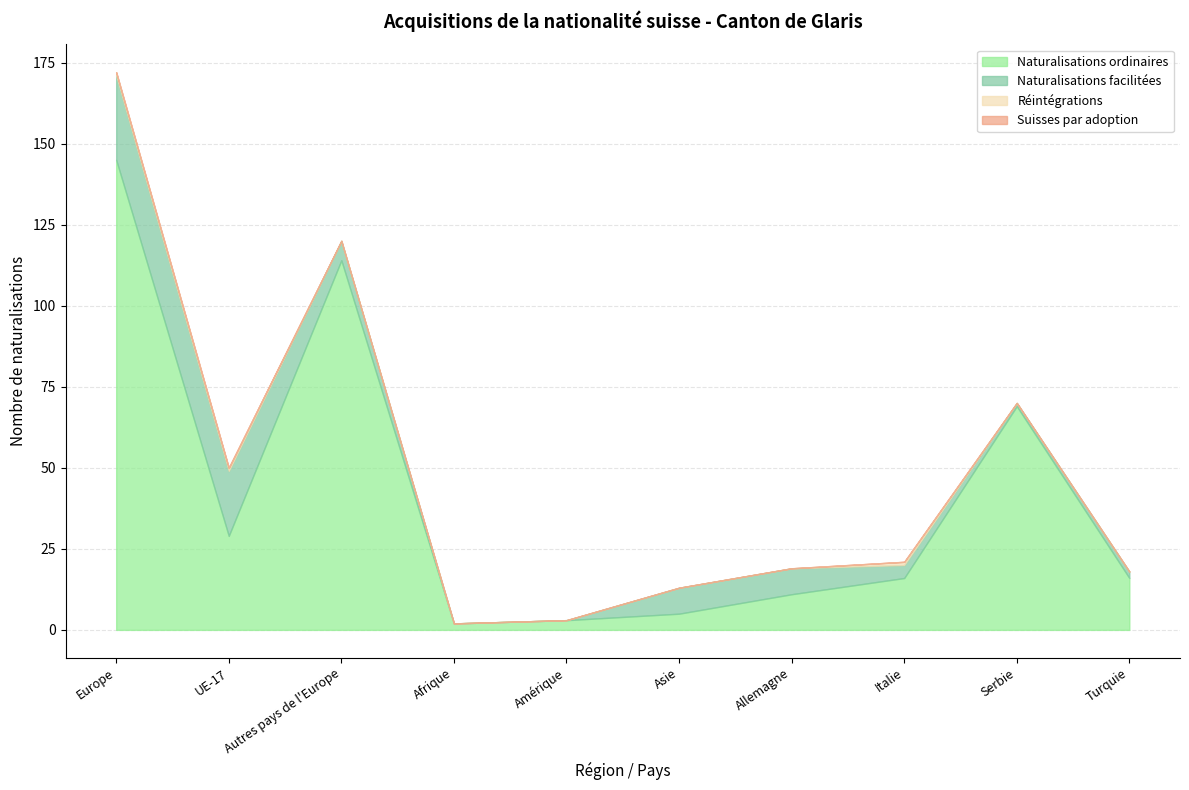

Is it true that Naturalisations ordinaires equals 32 at Europe?

False